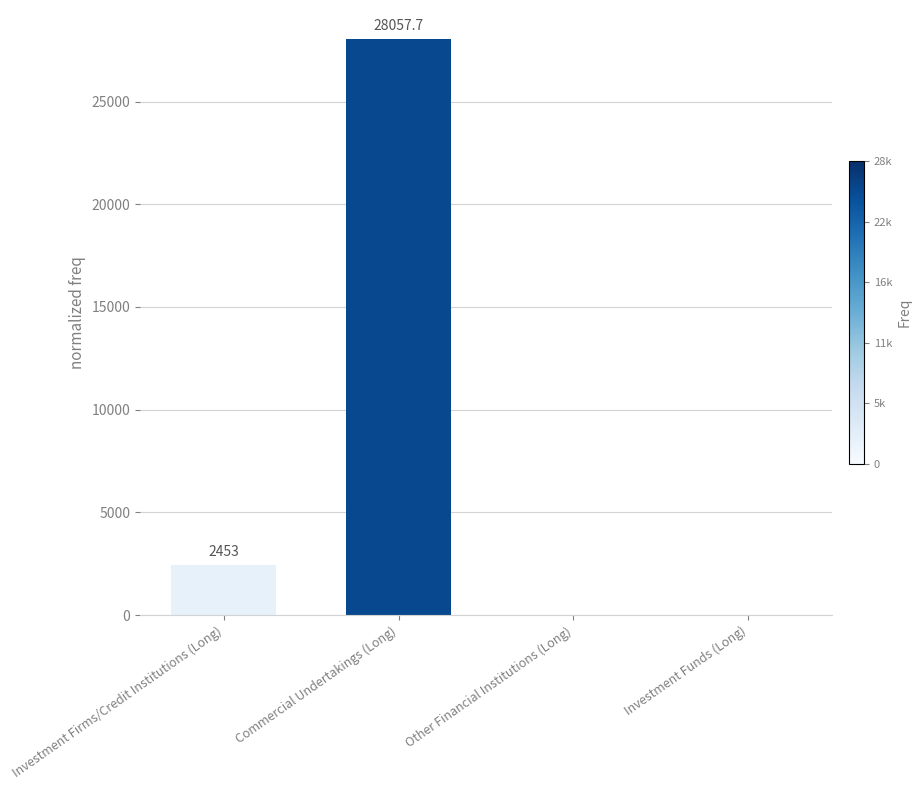

Which label corresponds to the largest value in the chart?

Commercial Undertakings (Long)